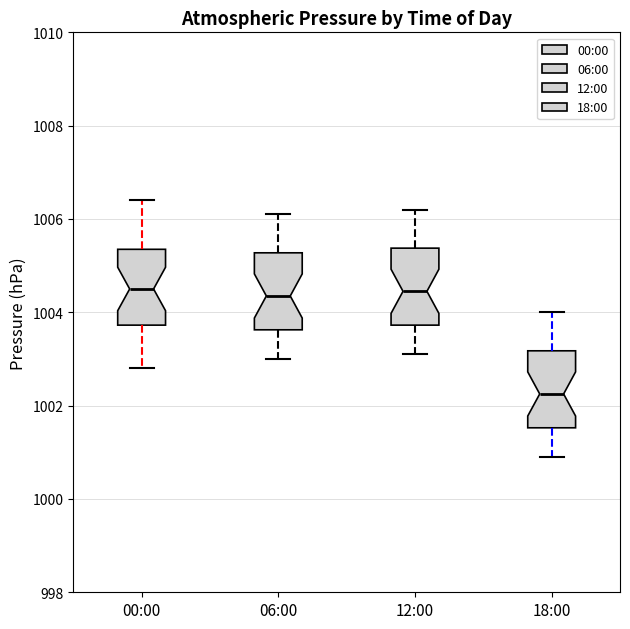

Where does the upper whisker of the box for 18:00 end on the y-axis? The values are not printed on the chart, so give them approximately, as read against the axis.

1004.0